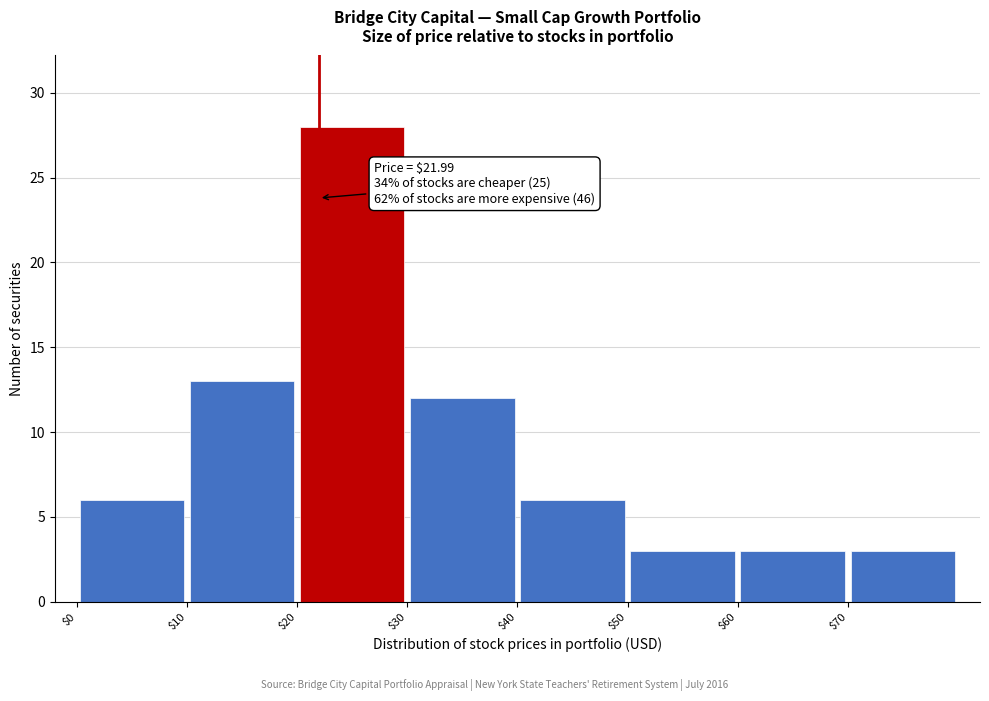

Which range on the x-axis has the tallest bar?

20 to 30